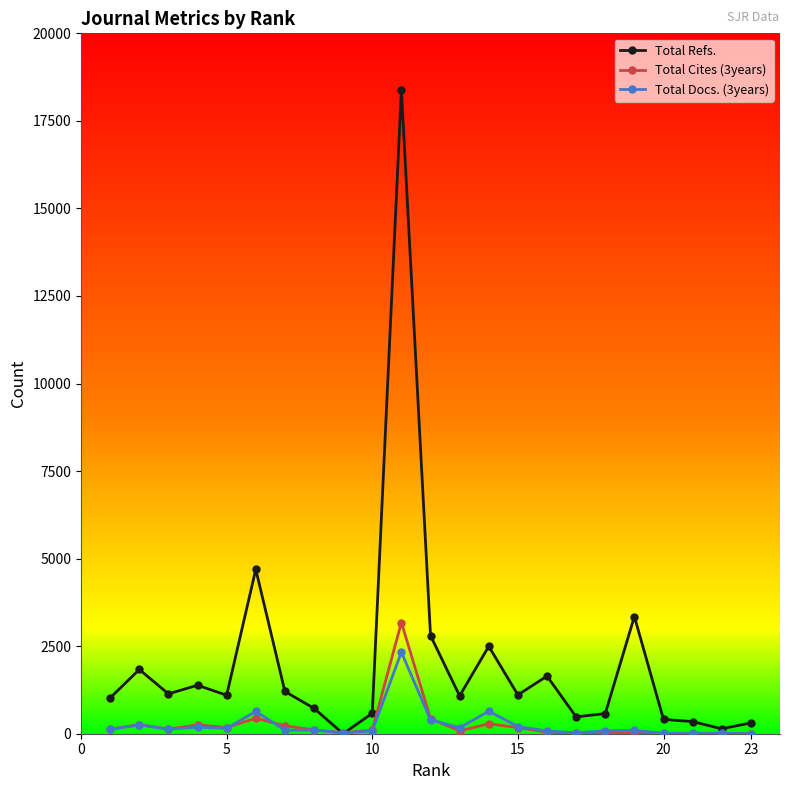

Which series has the largest total across all categories?

Total Refs.